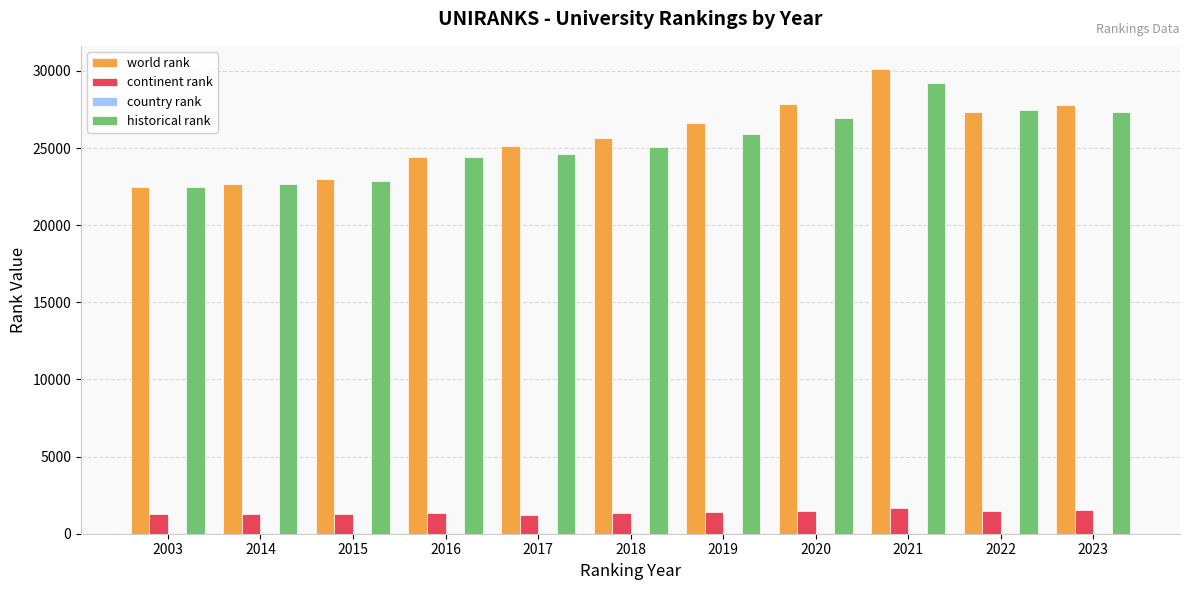

How many data points does each series have?

11